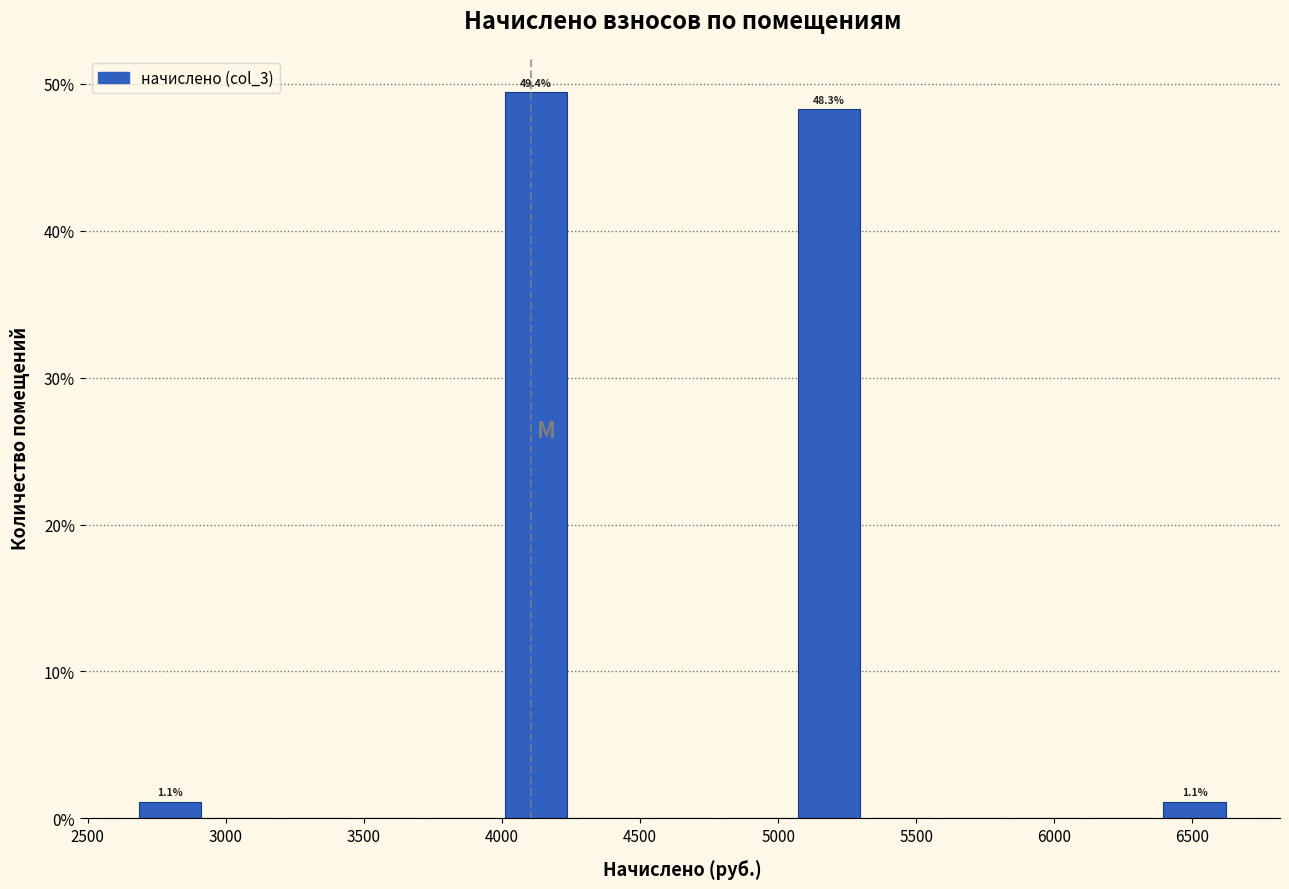

Which range on the x-axis has the tallest bar?

4000 to 4250